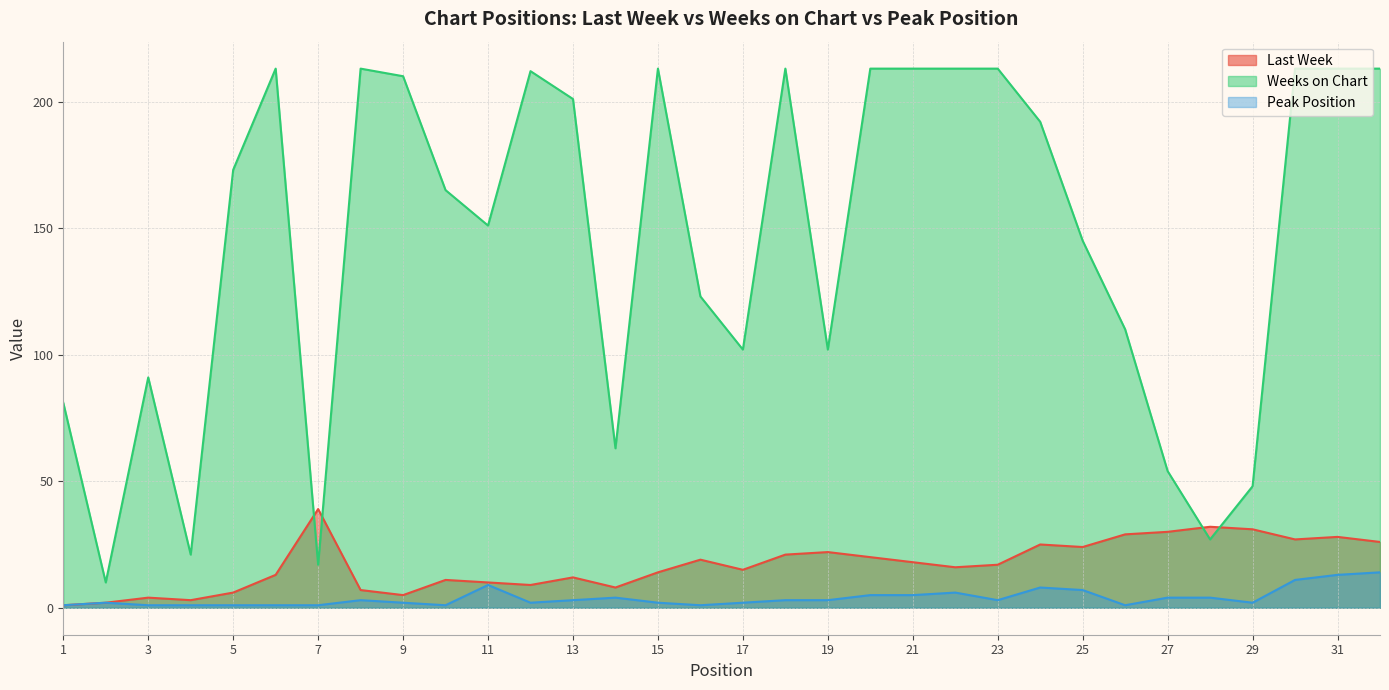

What is the sum of all Weeks on Chart values?

4641